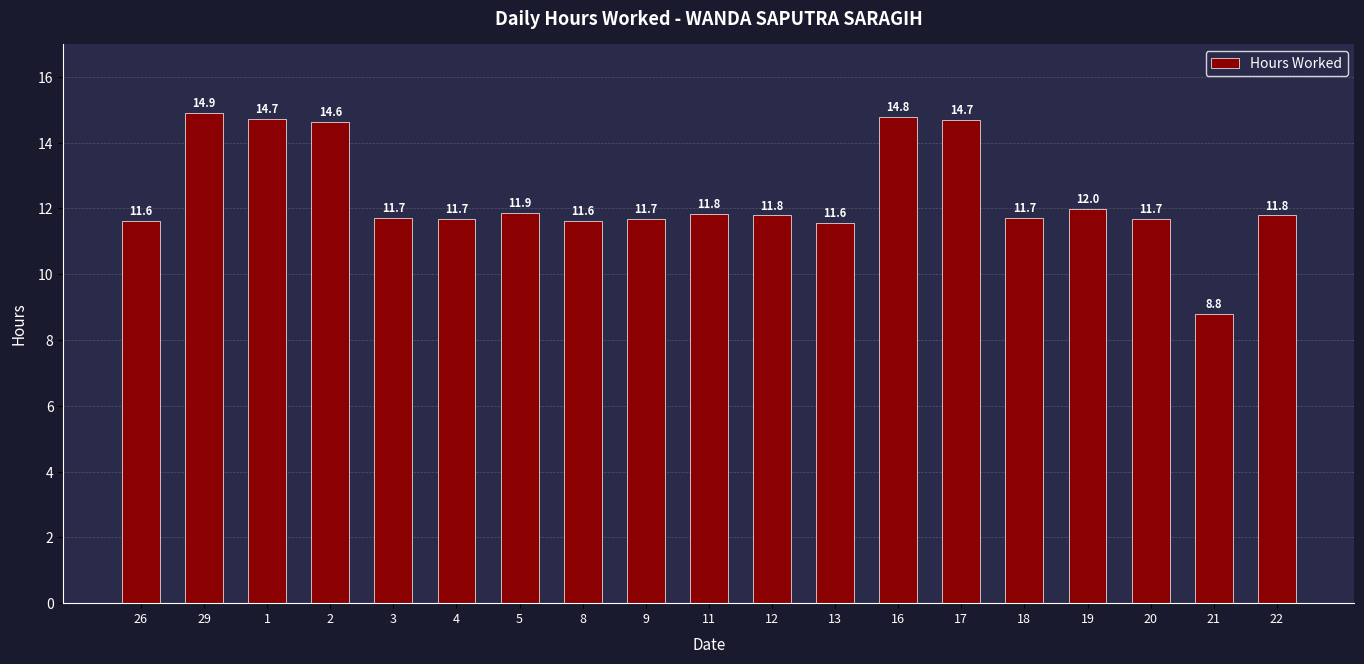

Between 13 and 20, which is larger?

20